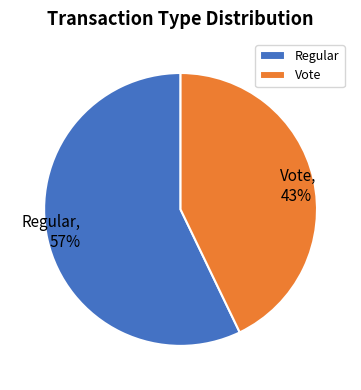

To the nearest percent, what percentage of the pie is Vote?

43%